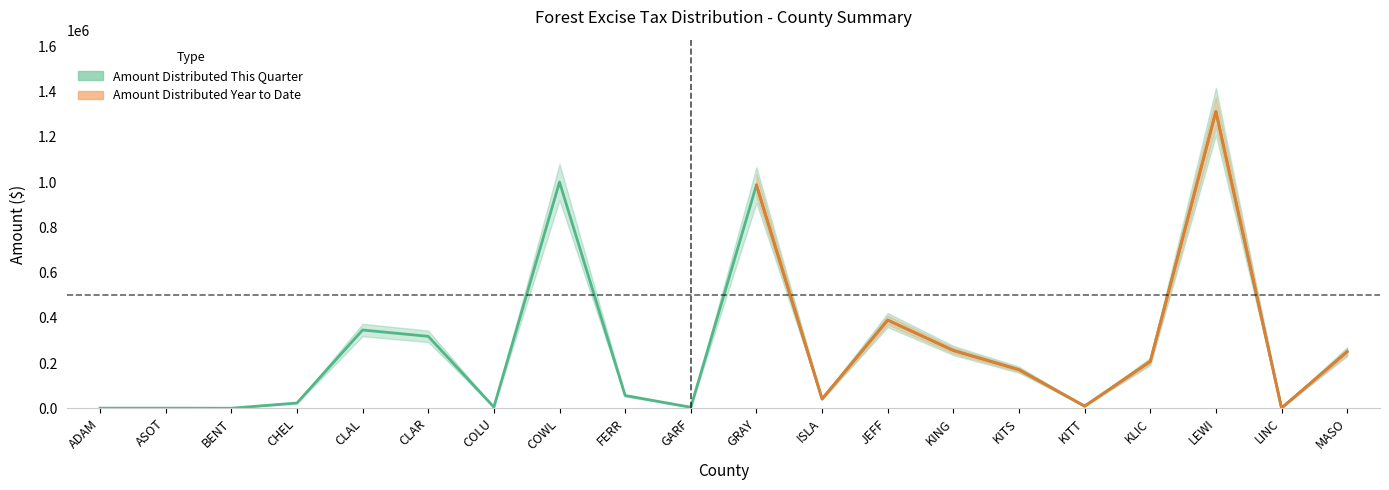

Rank the categories by value from highest to lowest.

LEWI, COWL, GRAY, JEFF, CLAL, CLAR, KING, MASO, KLIC, KITS, FERR, ISLA, CHEL, KITT, COLU, GARF, LINC, ADAM, ASOT, BENT